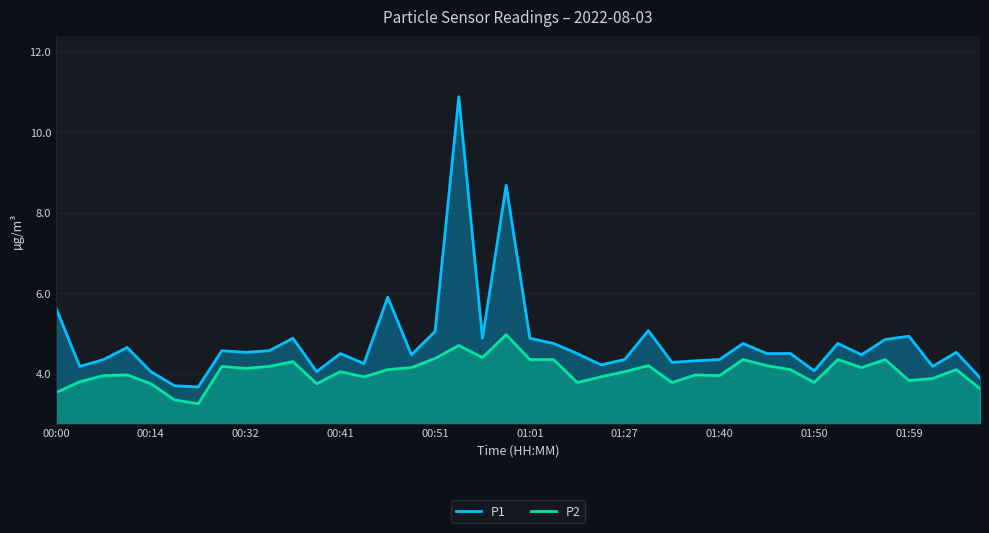

What is the highest value of the P1 series?

10.9